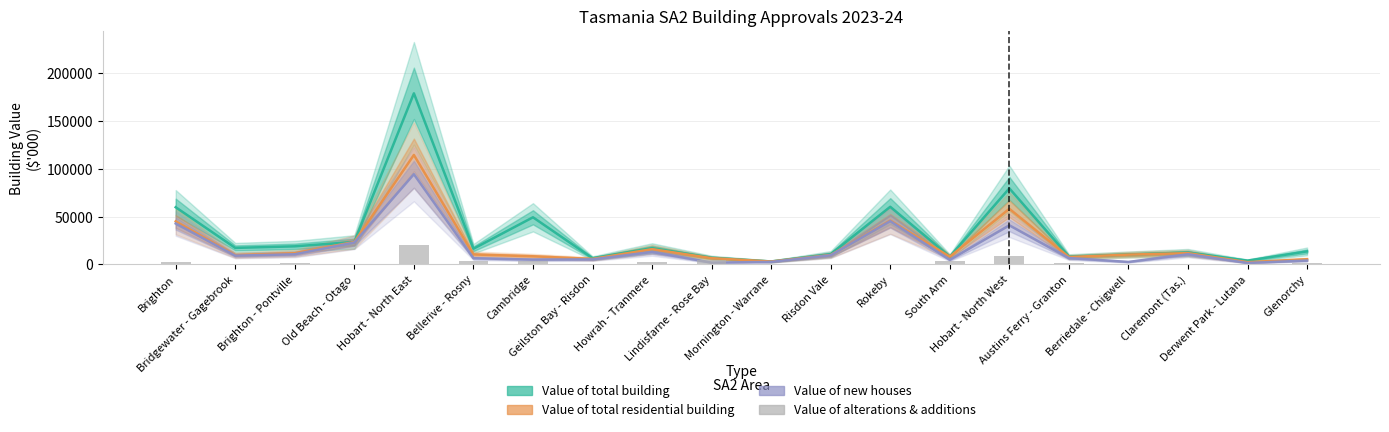

At how many categories does at least one series exceed 137090?

1